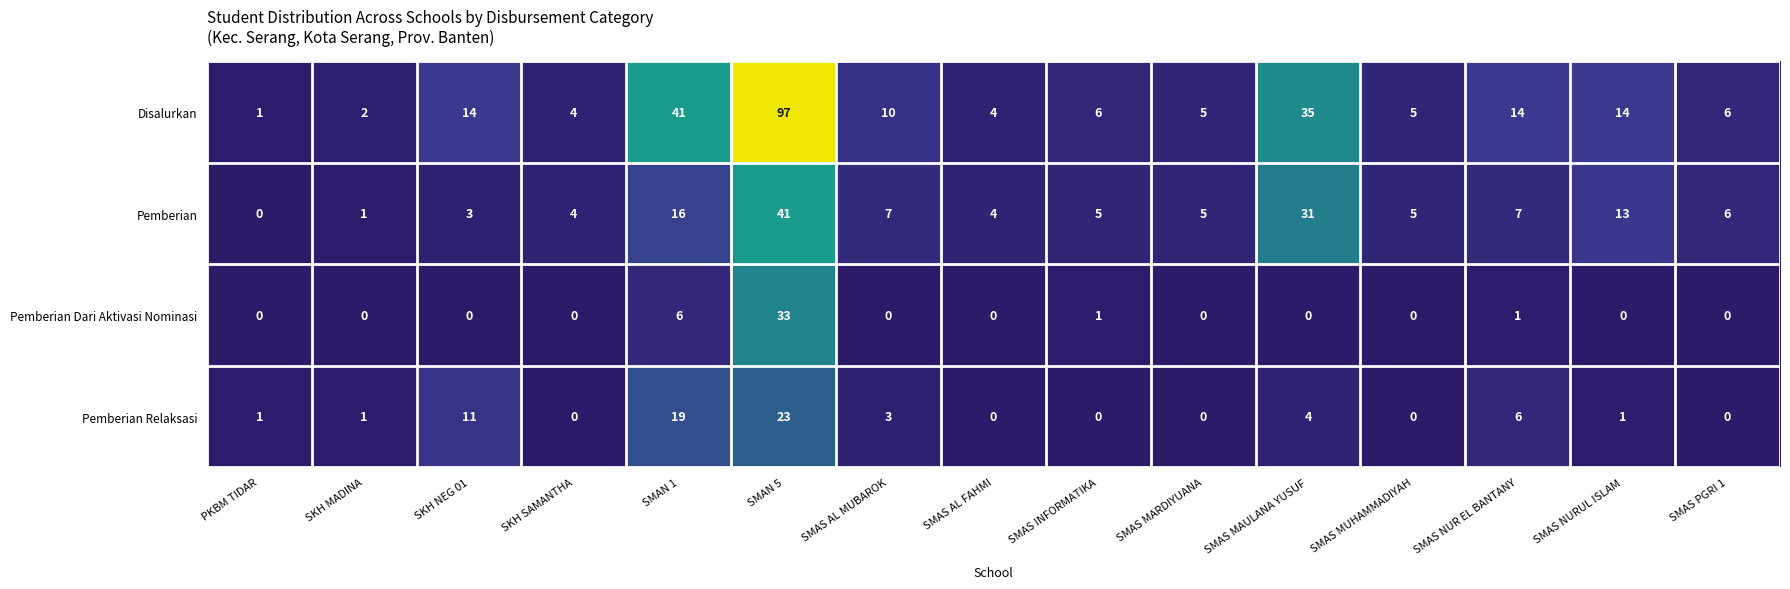

True or false: Pemberian has a value of 72 at SMAN 5.

False